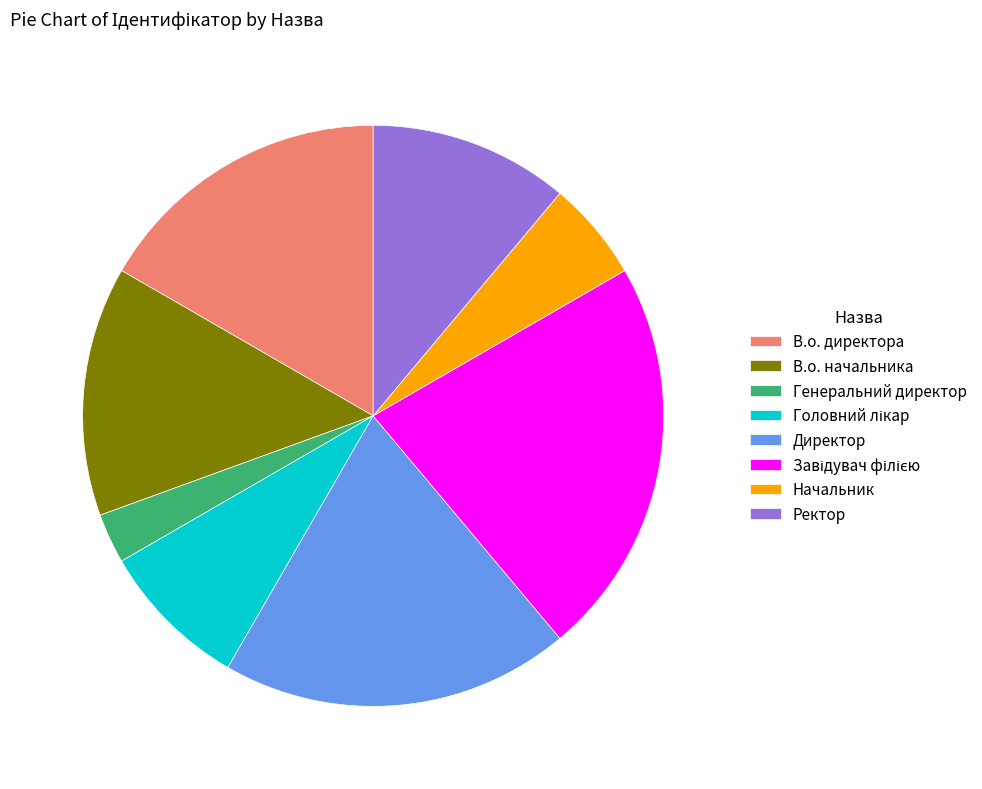

Is there a majority slice in this chart?

No